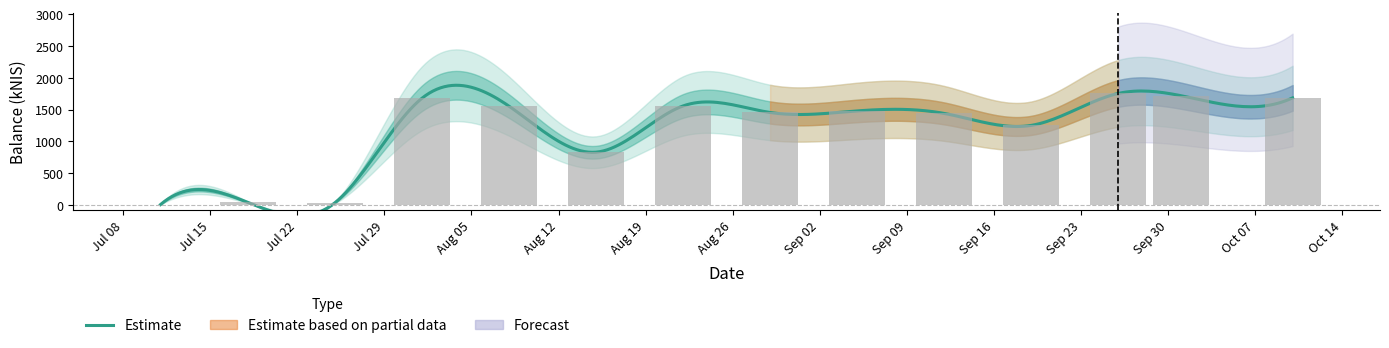

Does the chart contain stacked bars?

No